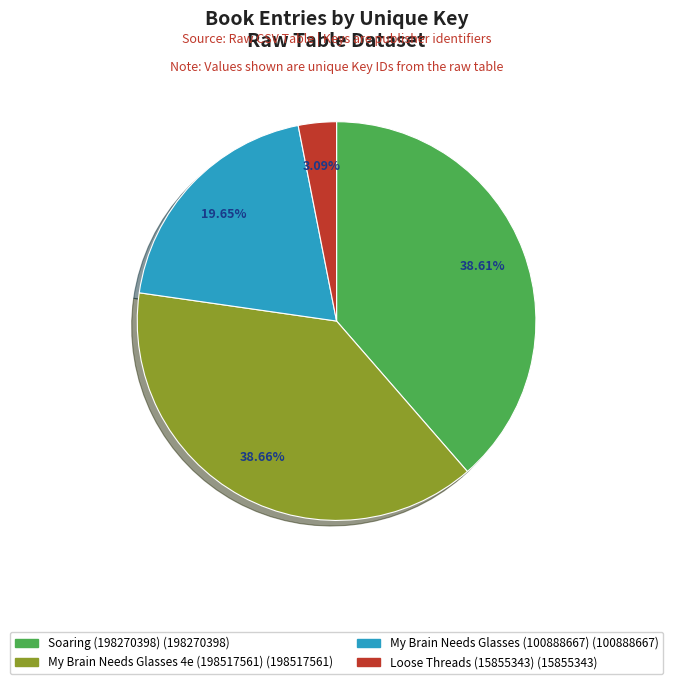

True or false: Soaring (198270398) accounts for 39% of the total.

True